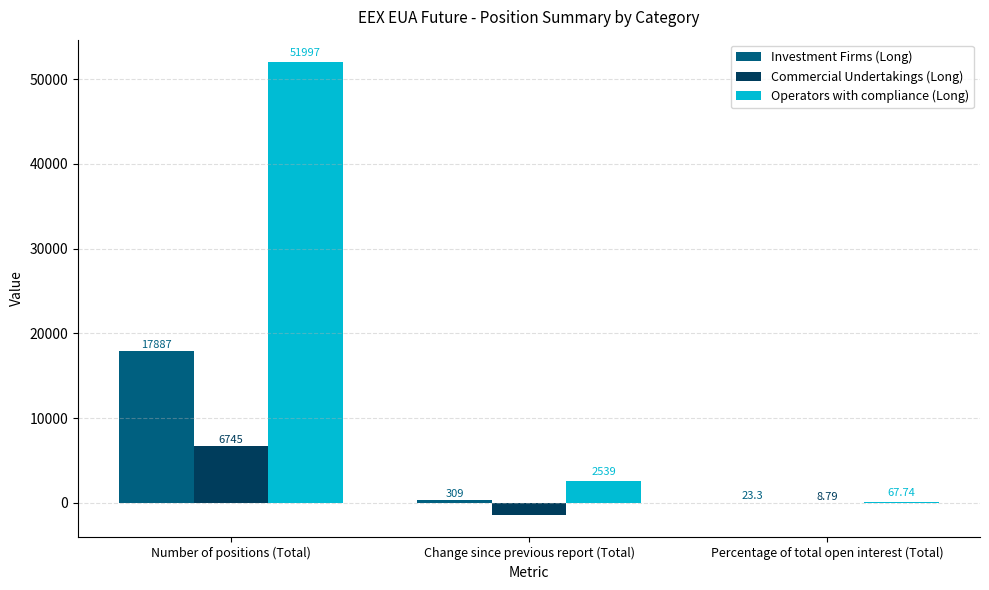

Reading left to right, extract all data points from this chart.

Investment Firms (Long): Number of positions (Total)=17887.0	Change since previous report (Total)=309.0	Percentage of total open interest (Total)=23.3
Commercial Undertakings (Long): Number of positions (Total)=6745.0	Change since previous report (Total)=-1418.0	Percentage of total open interest (Total)=8.8
Operators with compliance (Long): Number of positions (Total)=51997.0	Change since previous report (Total)=2539.0	Percentage of total open interest (Total)=67.7